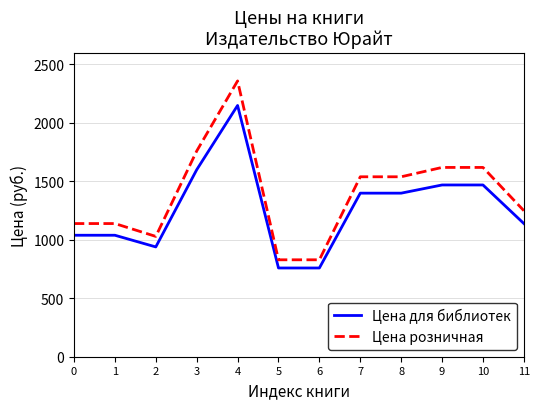

Between 2 and 7, which series saw the biggest shift?

Цена розничная